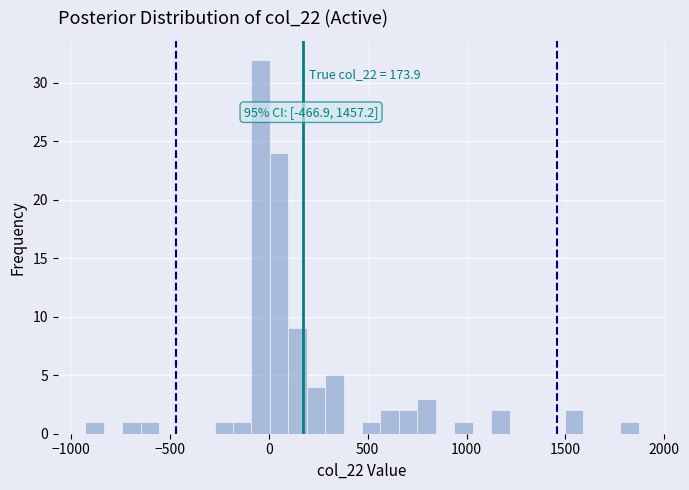

Read against the x-axis, roughly where is the centre of the tallest bar?

-50